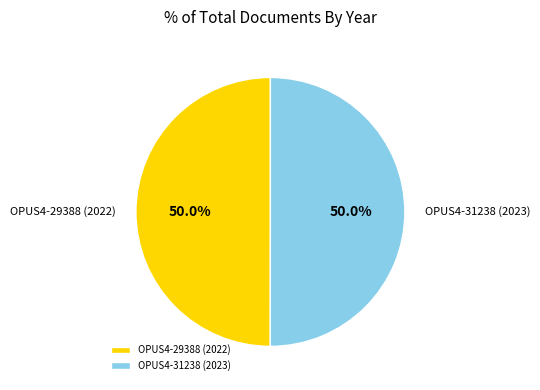

How many slices are in this pie chart?

2